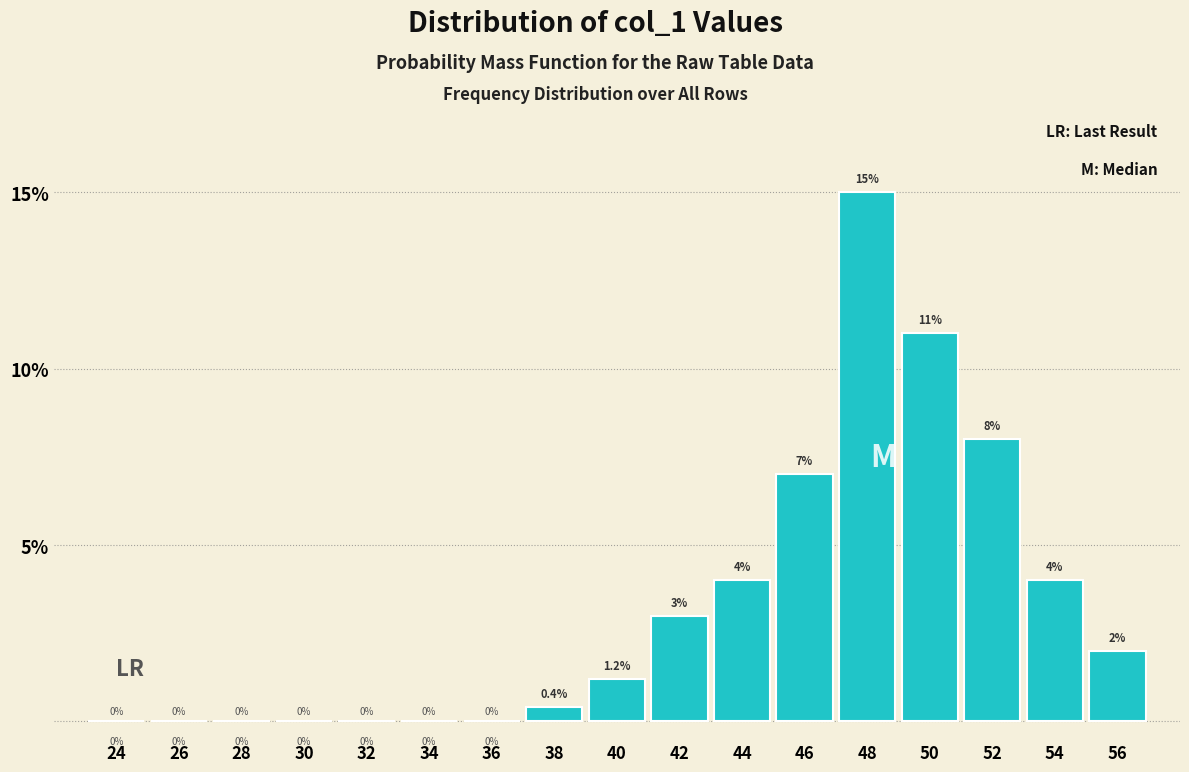

Reading right to left, what are all the values shown in this chart?

56=2.0	54=4.0	52=8.0	50=11.0	48=15.0	46=7.0	44=4.0	42=3.0	40=1.2	38=0.4	36=0.0	34=0.0	32=0.0	30=0.0	28=0.0	26=0.0	24=0.0